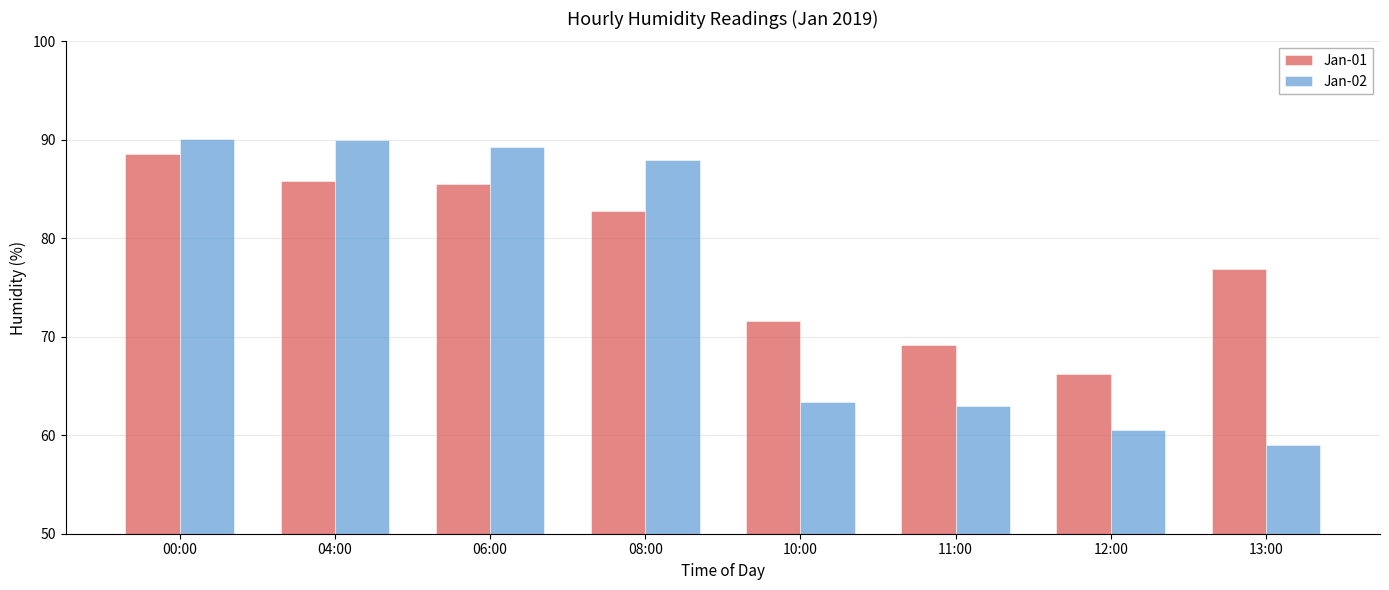

Where is Jan-01 nearest to the value 77?

13:00